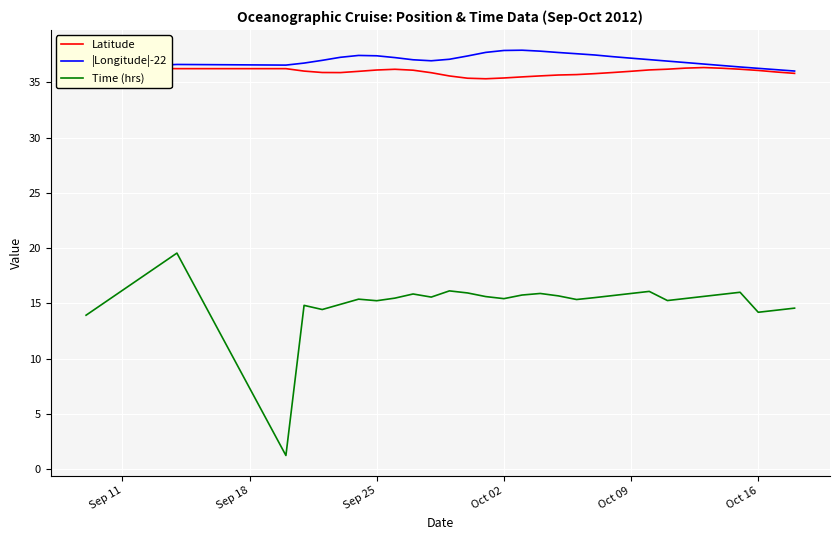

The |Longitude|-22 series shows 37.2 at Oct 09. True or false?

True